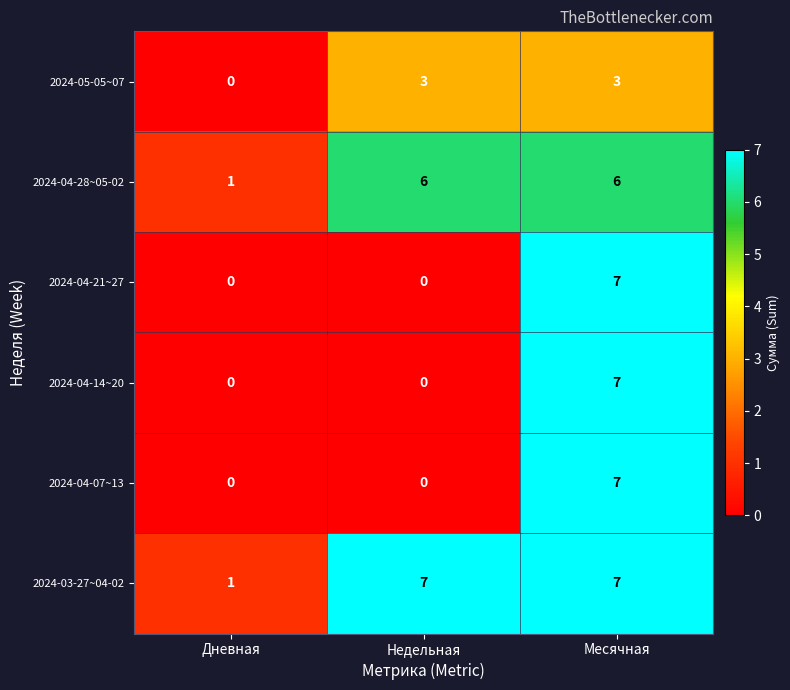

True or false: 2024-04-07~13 has a value of 7 at Месячная.

True